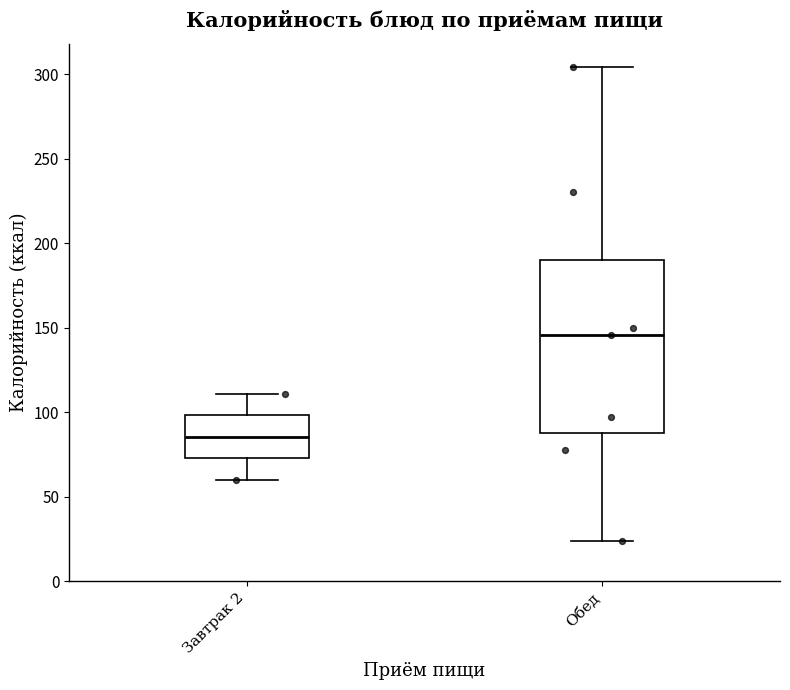

Which box's median line is the highest?

Обед